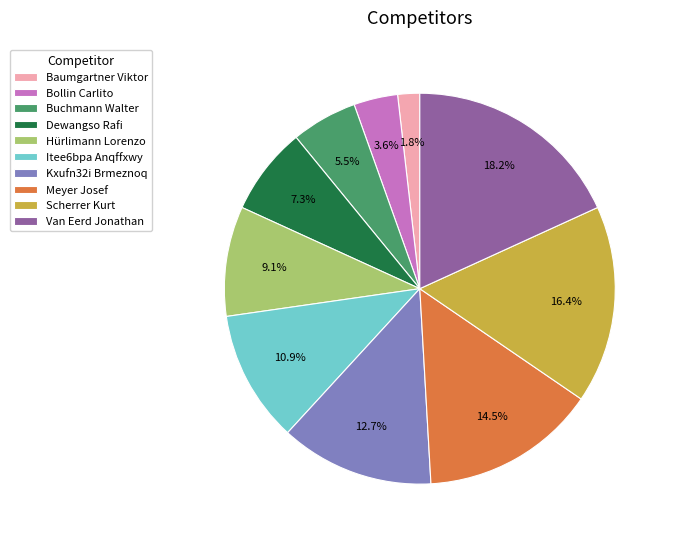

Rank the categories by value from highest to lowest.

Van Eerd Jonathan, Scherrer Kurt, Meyer Josef, Kxufn32i Brmeznoq, Itee6bpa Anqffxwy, Hürlimann Lorenzo, Dewangso Rafi, Buchmann Walter, Bollin Carlito, Baumgartner Viktor